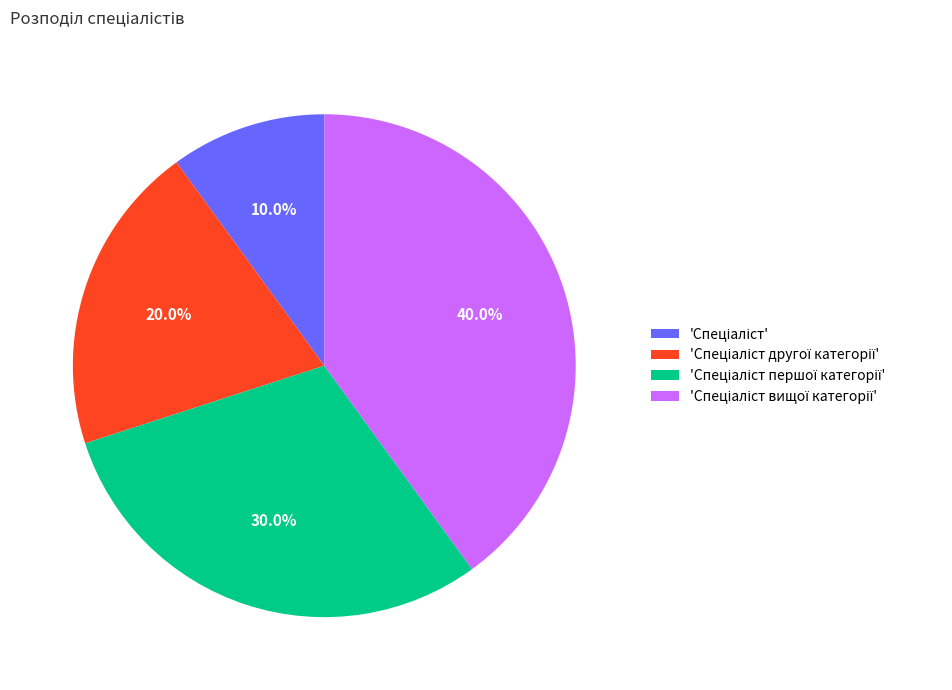

Does any single category account for the majority?

No